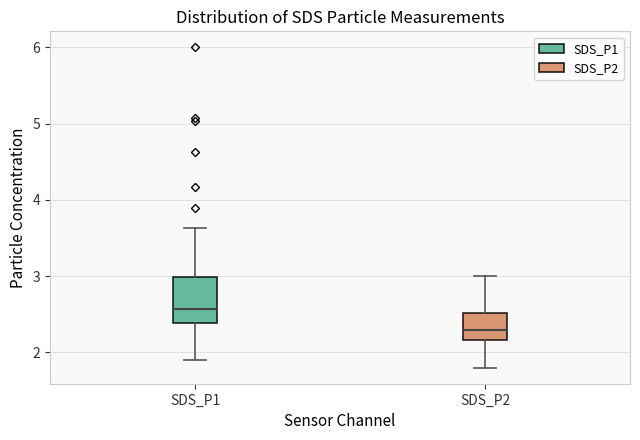

Reading left to right, read every box against the y-axis: the position of its median line, the range the box covers, and the ends of its whiskers. The values are not printed on the chart, so give them approximately, as read against the axis.

SDS_P1: median 2.6, box 2.4 to 3.0, whiskers 1.9 to 3.6
SDS_P2: median 2.3, box 2.2 to 2.5, whiskers 1.8 to 3.0